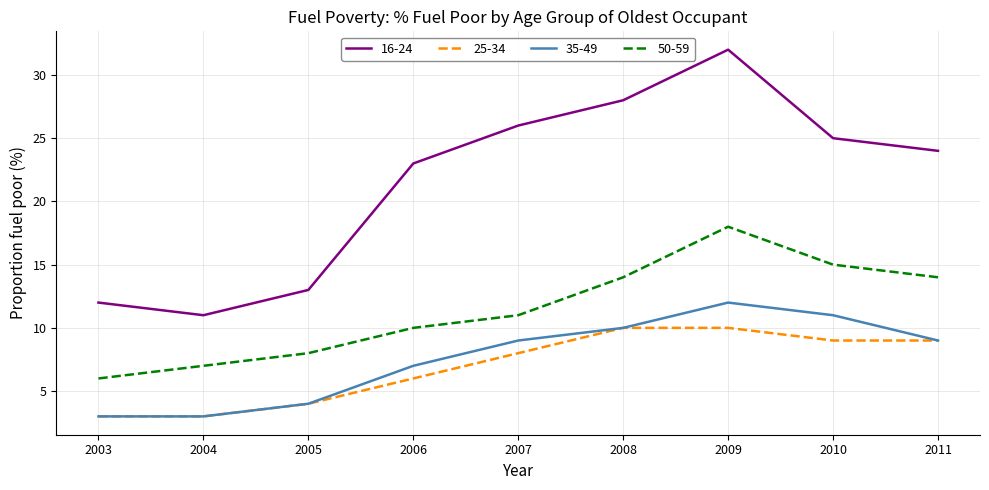

At which label does 16-24 reach its peak?

2009